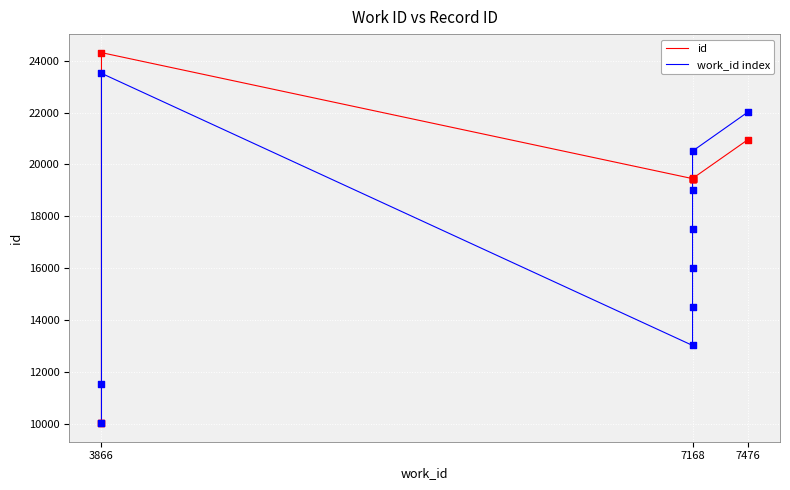

At how many categories does at least one series exceed 10434?

9